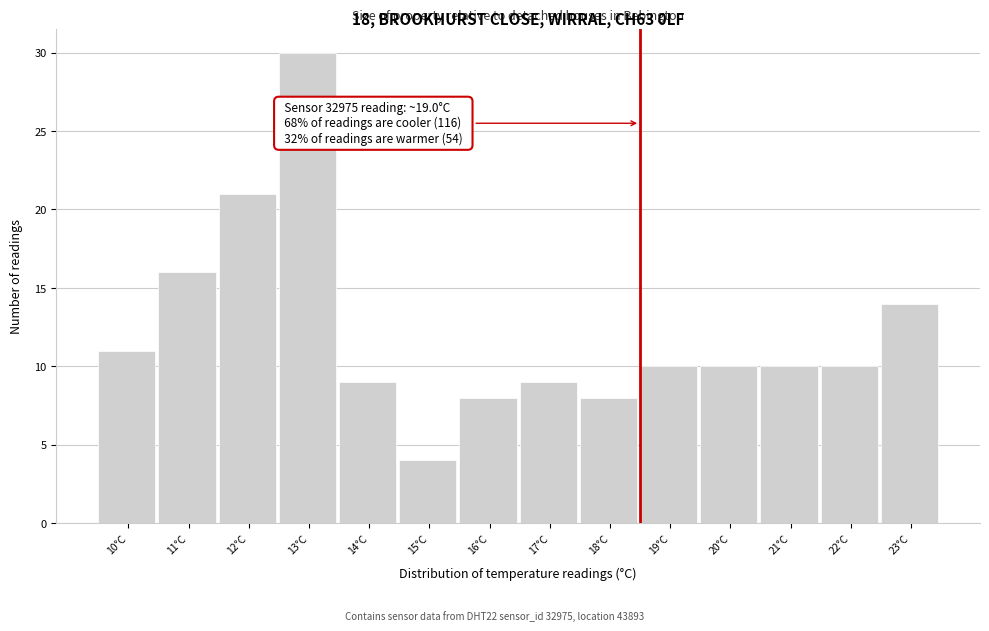

Reading right to left, what are all the values shown in this chart?

23°C=14	22°C=10	21°C=10	20°C=10	19°C=10	18°C=8	17°C=9	16°C=8	15°C=4	14°C=9	13°C=30	12°C=21	11°C=16	10°C=11